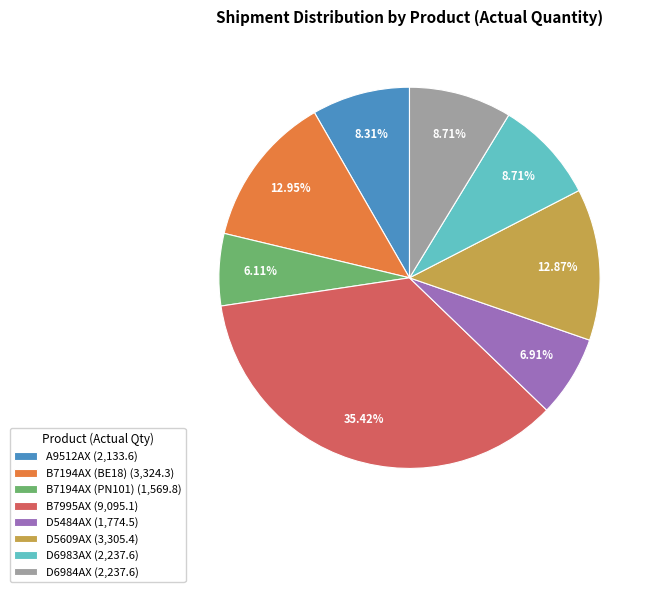

Is it true that B7995AX is 46% of the pie?

False